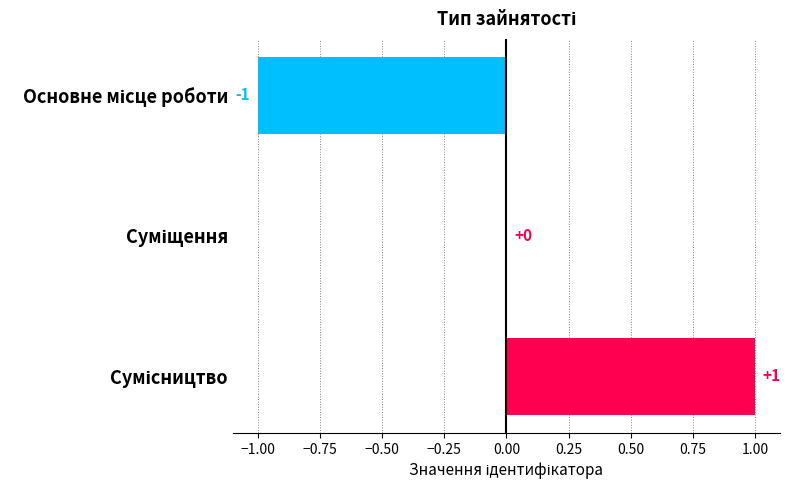

Does the chart contain stacked bars?

No